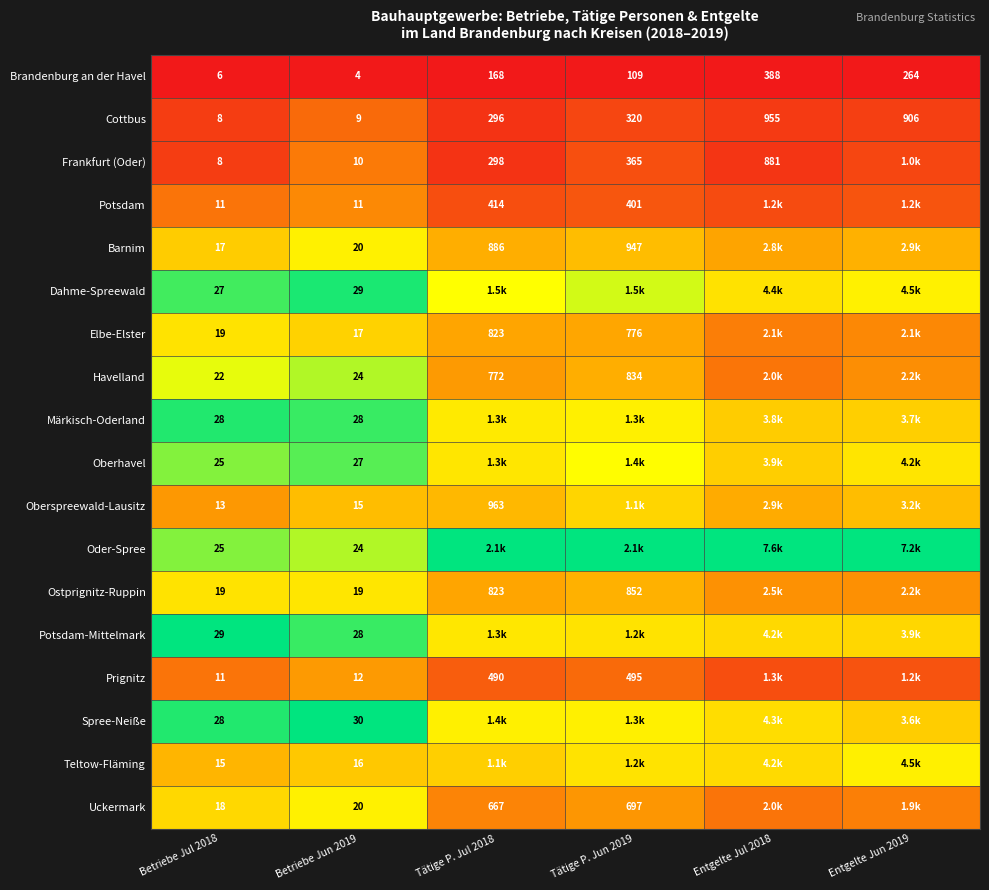

Rank the series at Betriebe Jul 2018 from highest to lowest value.

Potsdam-Mittelmark, Märkisch-Oderland, Spree-Neiße, Dahme-Spreewald, Oberhavel, Oder-Spree, Havelland, Elbe-Elster, Ostprignitz-Ruppin, Uckermark, Barnim, Teltow-Fläming, Oberspreewald-Lausitz, Potsdam, Prignitz, Cottbus, Frankfurt (Oder), Brandenburg an der Havel